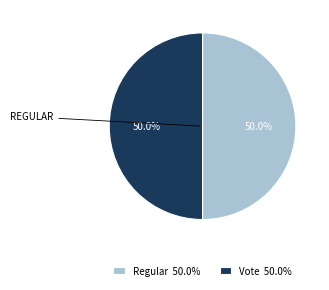

Is the sum of Regular 50.0% and Vote 50.0% greater than half?

Yes